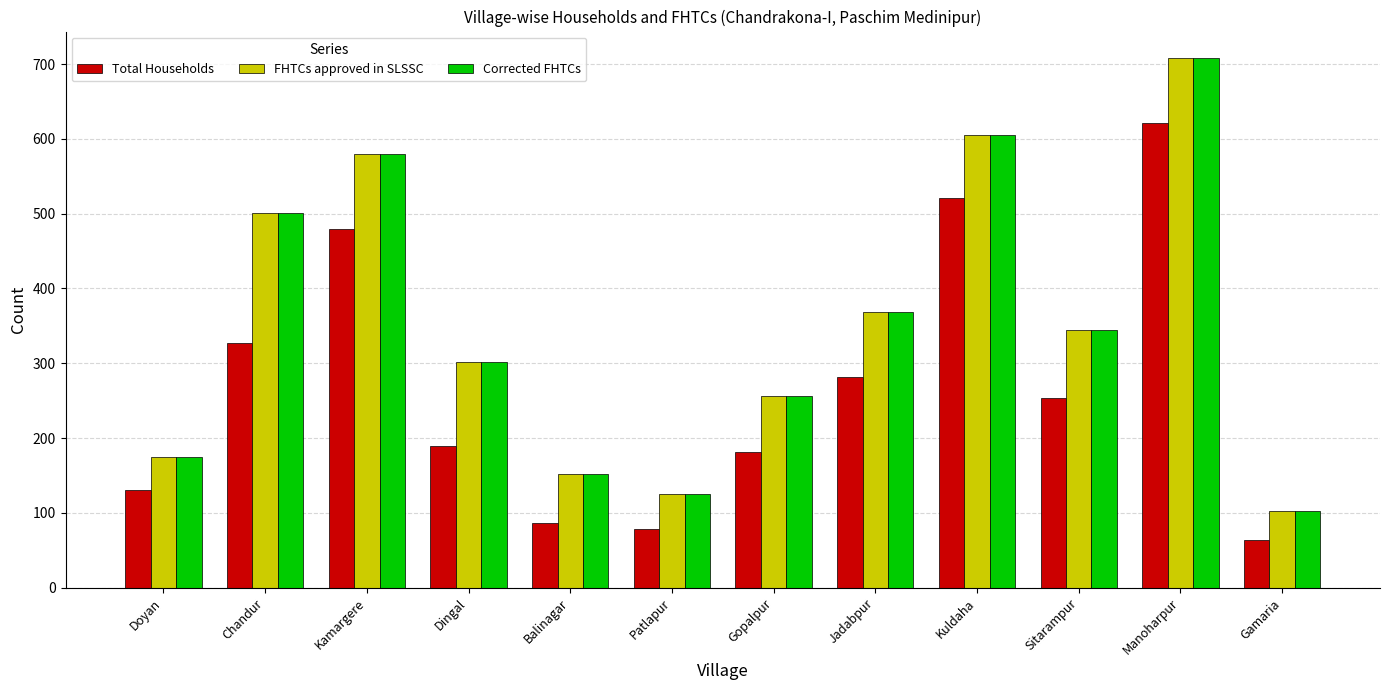

What is the difference between the FHTCs approved in SLSSC values at Balinagar and Gamaria?

50